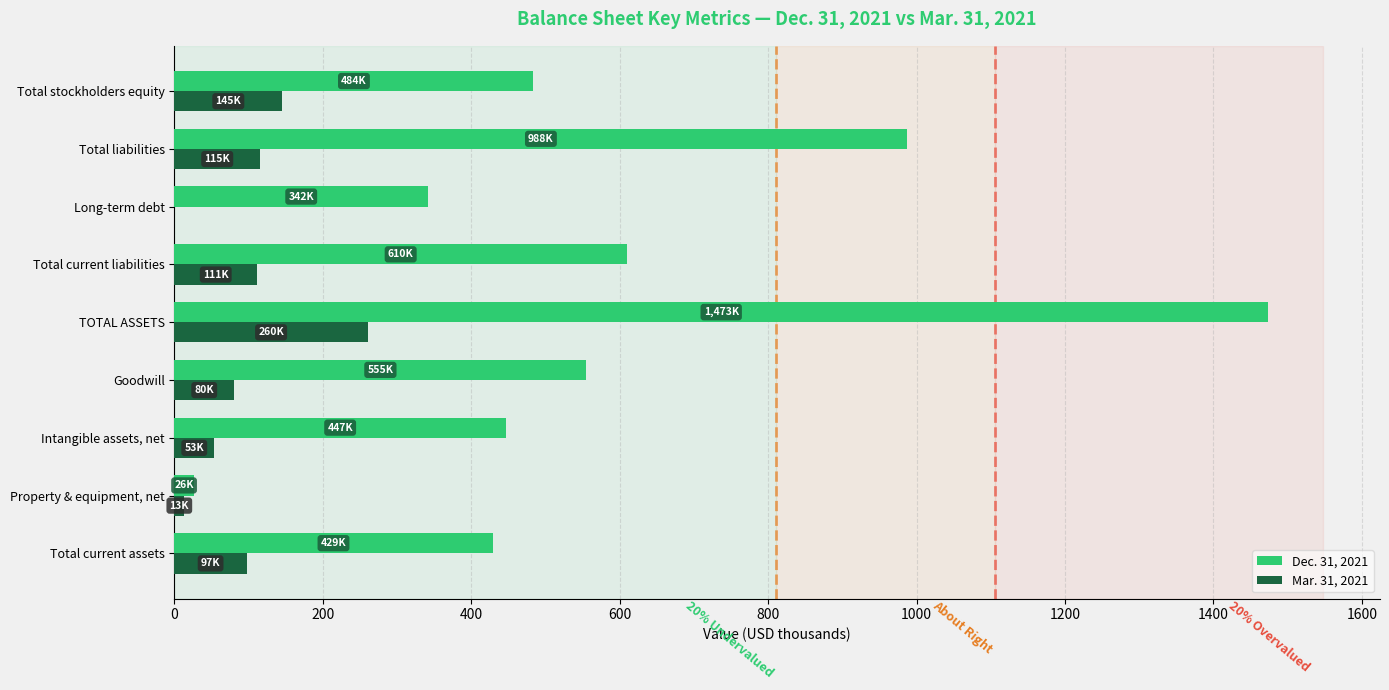

What is the sum of all Dec. 31, 2021 values?

5351.9